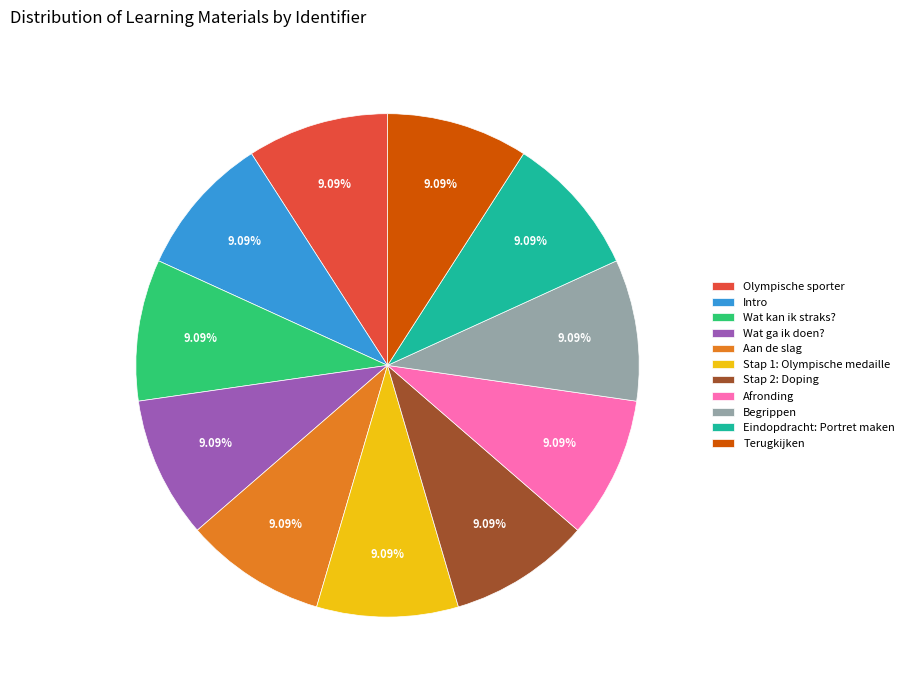

To the nearest percent, what percentage of the pie is Afronding?

9%